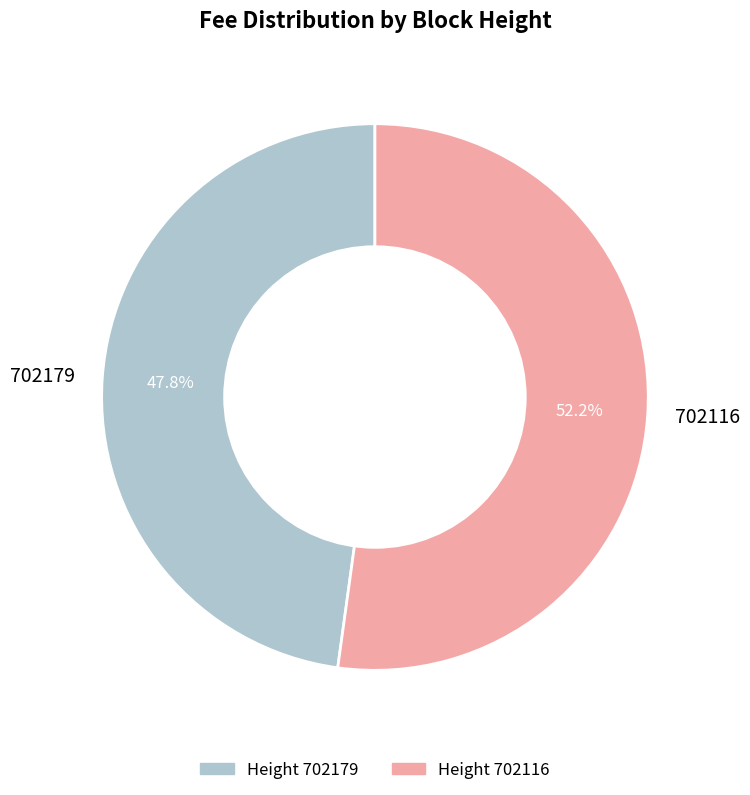

Which has a higher value, 702179 or 702116?

702116